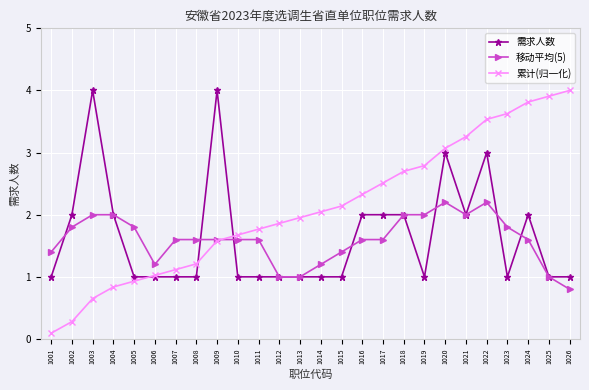

The value of 移动平均(5) at 1023 is 1.8. True or false?

True